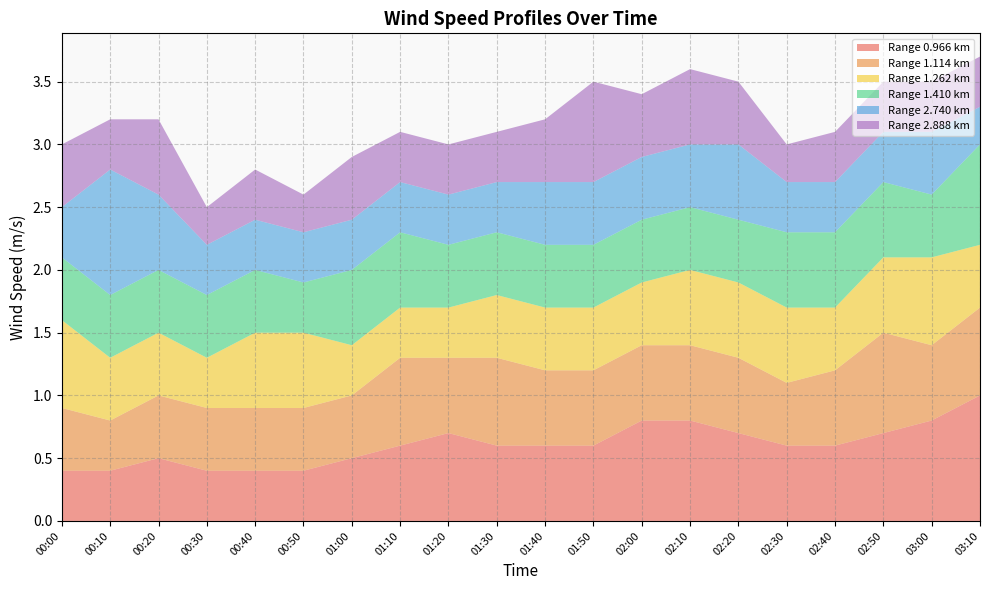

Reading left to right, what are all the values shown in this chart?

0.966: 0.4	0.4	0.5	0.4	0.4	0.4	0.5	0.6	0.7	0.6	0.6	0.6	0.8	0.8	0.7	0.6	0.6	0.7	0.8	1.0
1.114: 0.5	0.4	0.5	0.5	0.5	0.5	0.5	0.7	0.6	0.7	0.6	0.6	0.6	0.6	0.6	0.5	0.6	0.8	0.6	0.7
1.262: 0.7	0.5	0.5	0.4	0.6	0.6	0.4	0.4	0.4	0.5	0.5	0.5	0.5	0.6	0.6	0.6	0.5	0.6	0.7	0.5
1.410: 0.5	0.5	0.5	0.5	0.5	0.4	0.6	0.6	0.5	0.5	0.5	0.5	0.5	0.5	0.5	0.6	0.6	0.6	0.5	0.8
2.740: 0.4	1.0	0.6	0.4	0.4	0.4	0.4	0.4	0.4	0.4	0.5	0.5	0.5	0.5	0.6	0.4	0.4	0.4	0.5	0.3
2.888: 0.5	0.4	0.6	0.3	0.4	0.3	0.5	0.4	0.4	0.4	0.5	0.8	0.5	0.6	0.5	0.3	0.4	0.4	0.4	0.4